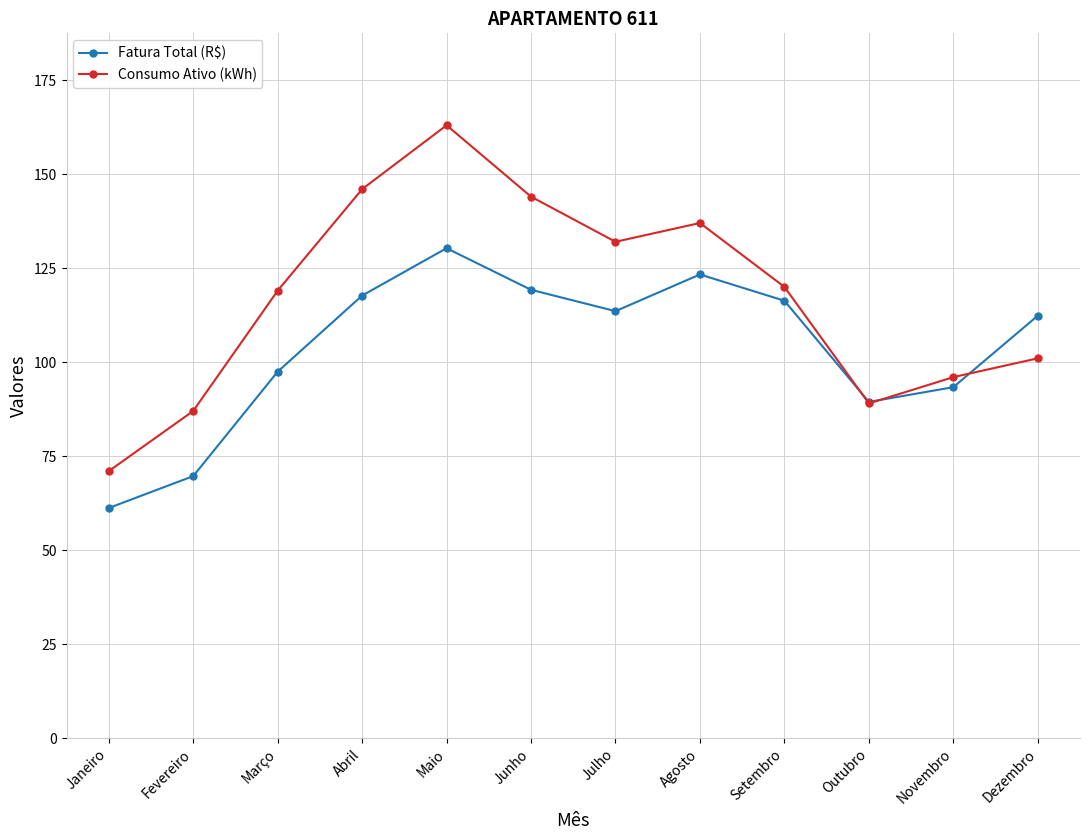

What is the average value of the Consumo Ativo (kWh) series?

117.1